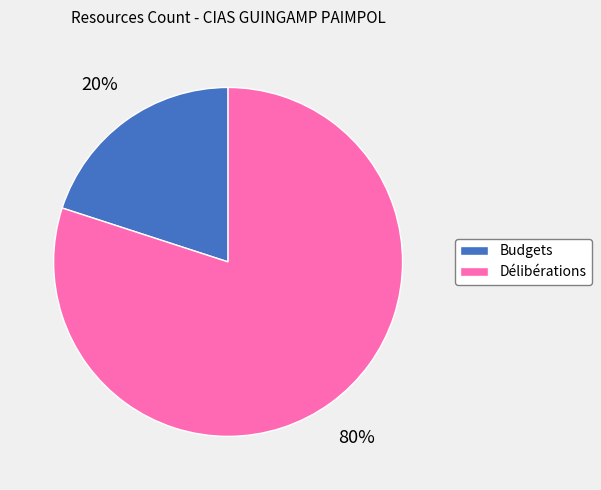

Which category has the smallest portion of the pie?

Budgets